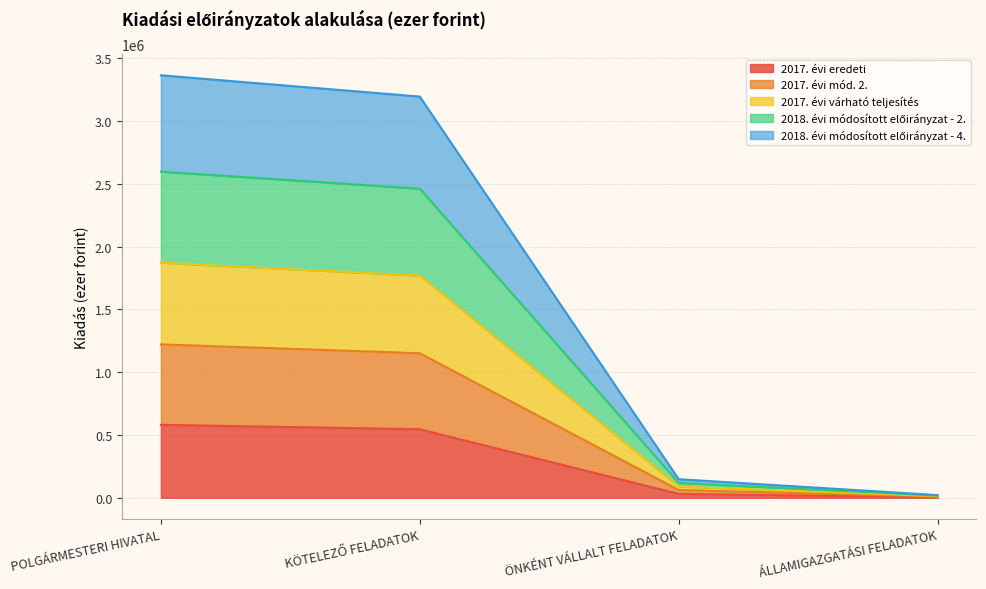

Where does the 2018. évi módosított előirányzat - 2. series first go above 2462027?

POLGÁRMESTERI HIVATAL